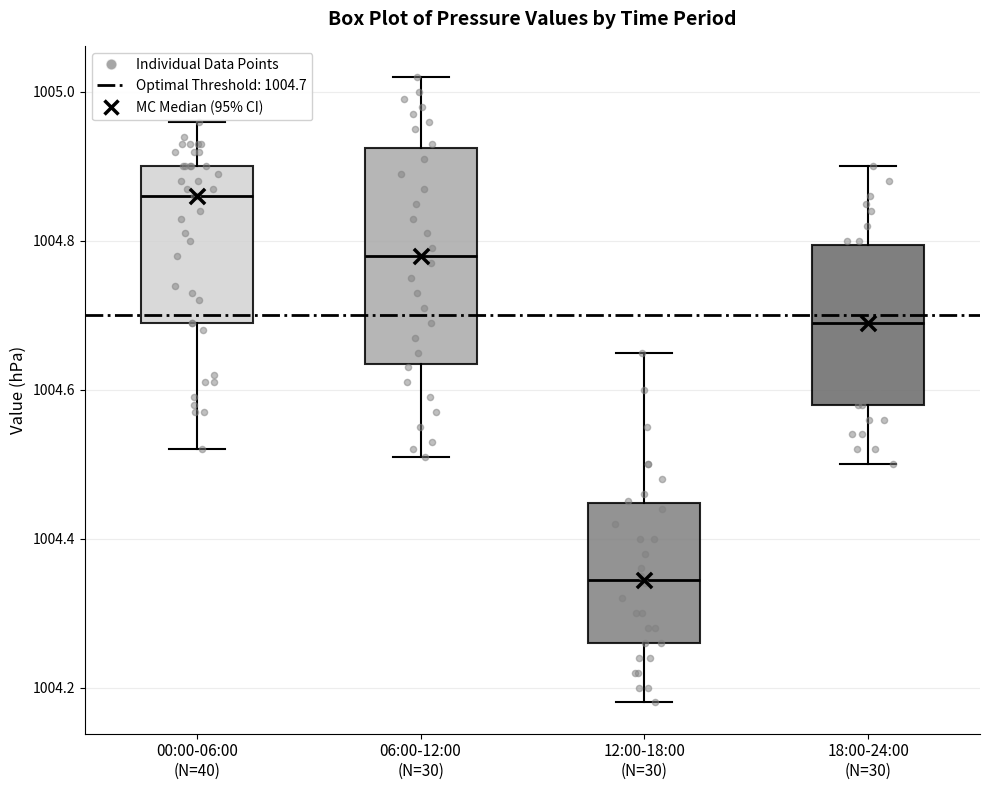

Where is the upper edge of the box for 18:00-24:00 (N=30) on the y-axis? The values are not printed on the chart, so give them approximately, as read against the axis.

1004.80